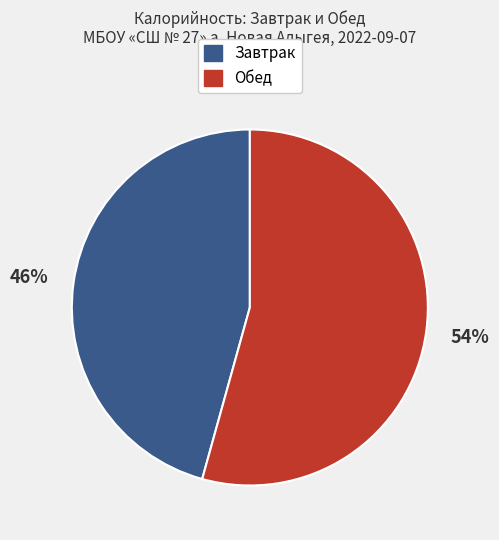

To the nearest percent, what is the combined percentage of Завтрак and Обед?

100%